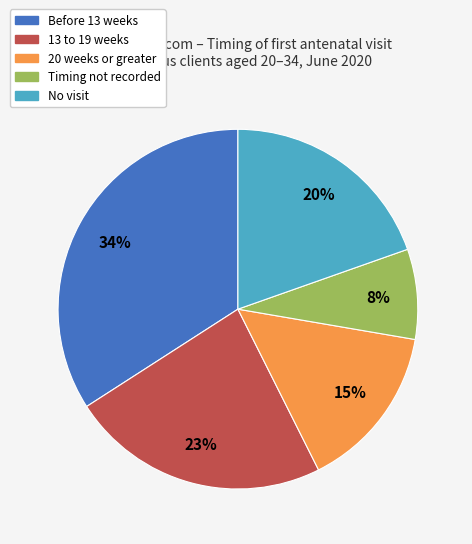

The Before 13 weeks slice represents 34% of the pie. True or false?

True